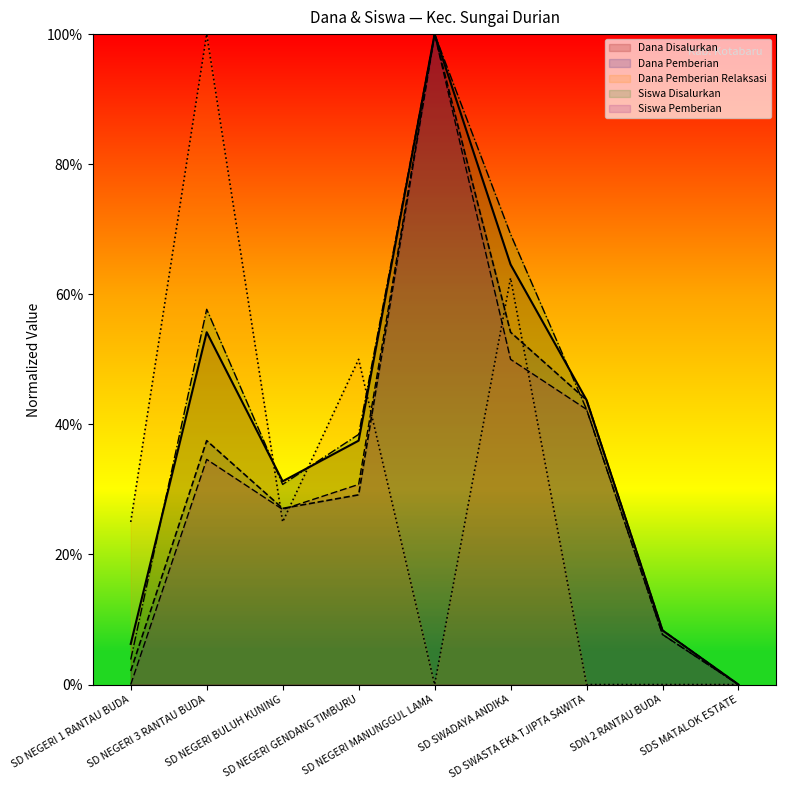

Where is Siswa Disalurkan nearest to the value 50?

SD NEGERI 3 RANTAU BUDA